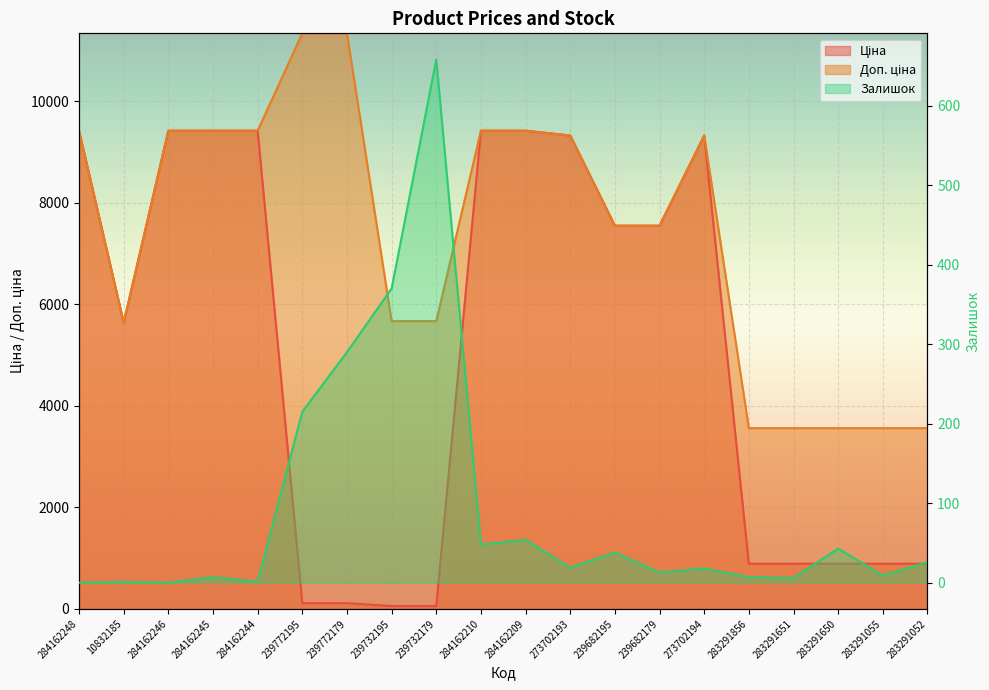

How many interior local peaks does the Доп. ціна series have?

1